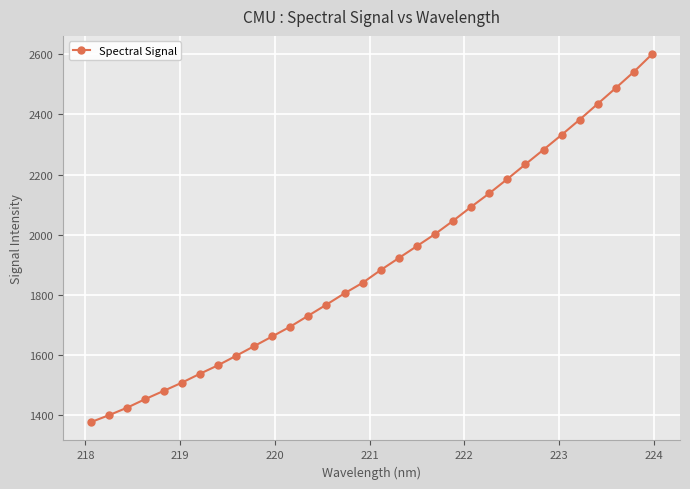

What is the value of the 18th point from the left?

1922.4